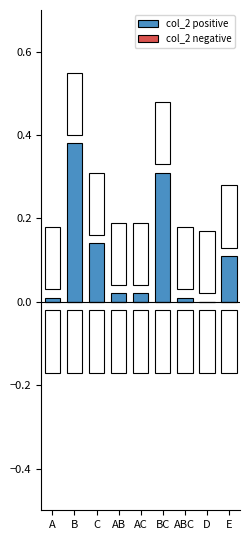

How many series are shown in this chart?

2